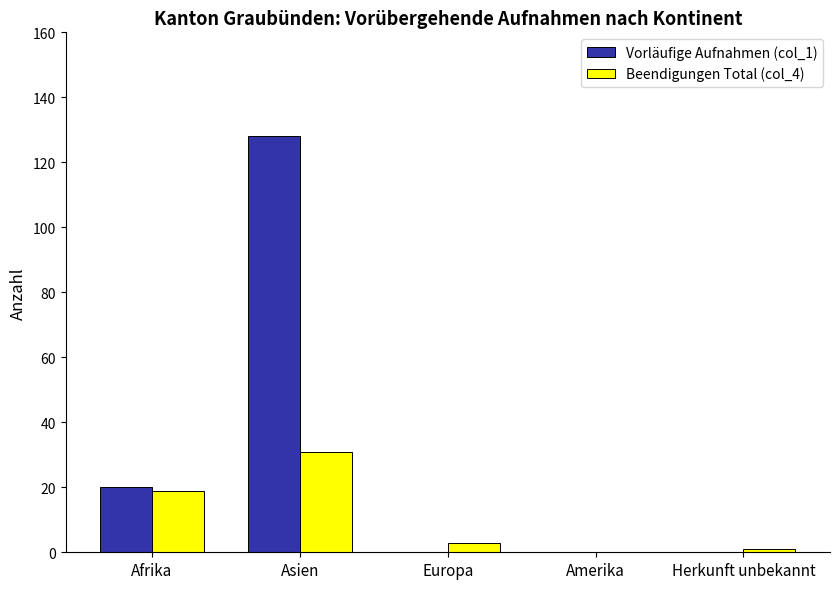

How many groups of bars are there?

5